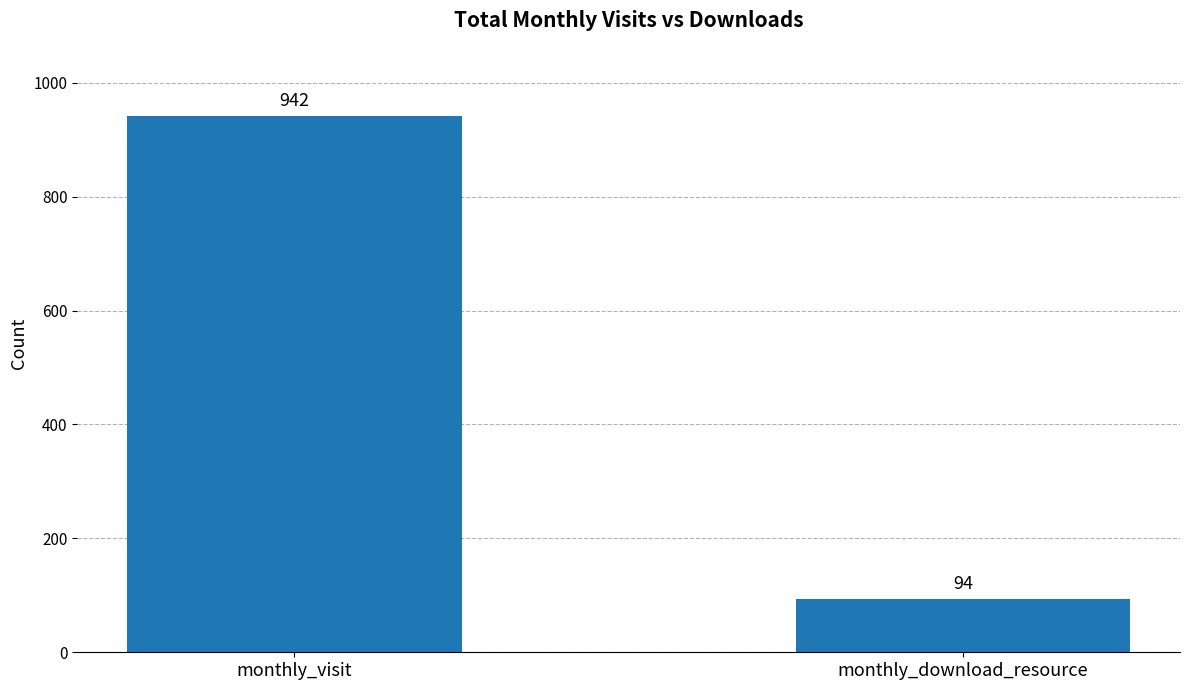

Count the values in the range 94 to 942.

2